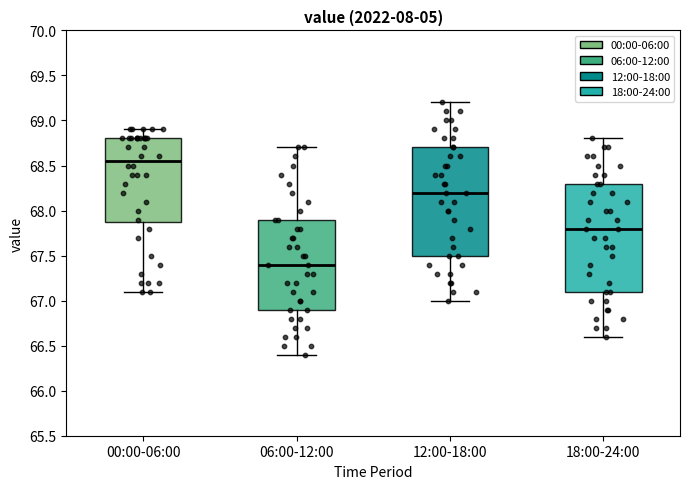

Reading left to right, transcribe this box plot: for each box, give where its median line is, the range the box spans, and where its two whiskers end, as read against the y-axis. The values are not printed on the chart, so give them approximately, as read against the axis.

00:00-06:00: median 68.55, box 67.90 to 68.80, whiskers 67.10 to 68.90
06:00-12:00: median 67.40, box 66.90 to 67.90, whiskers 66.40 to 68.70
12:00-18:00: median 68.20, box 67.50 to 68.70, whiskers 67.00 to 69.20
18:00-24:00: median 67.80, box 67.10 to 68.30, whiskers 66.60 to 68.80